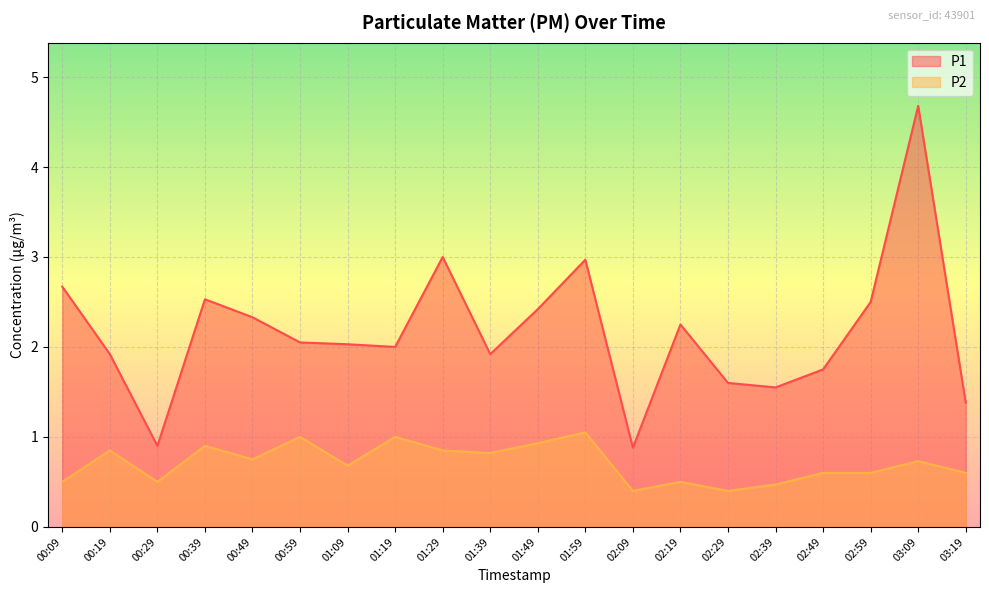

True or false: P1 and P2 intersect in this chart.

False